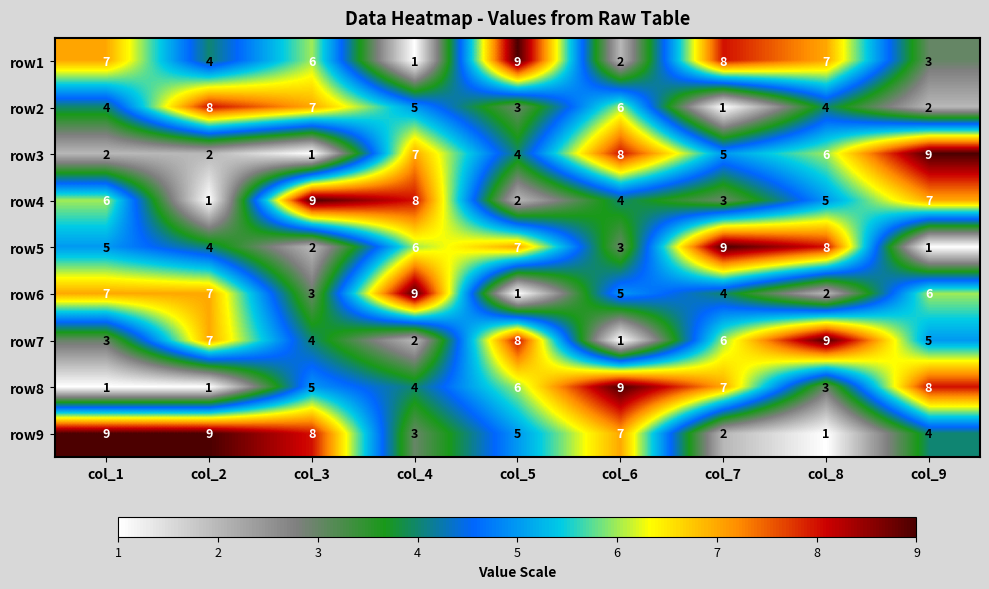

Where is row8 nearest to the value 5?

col_3